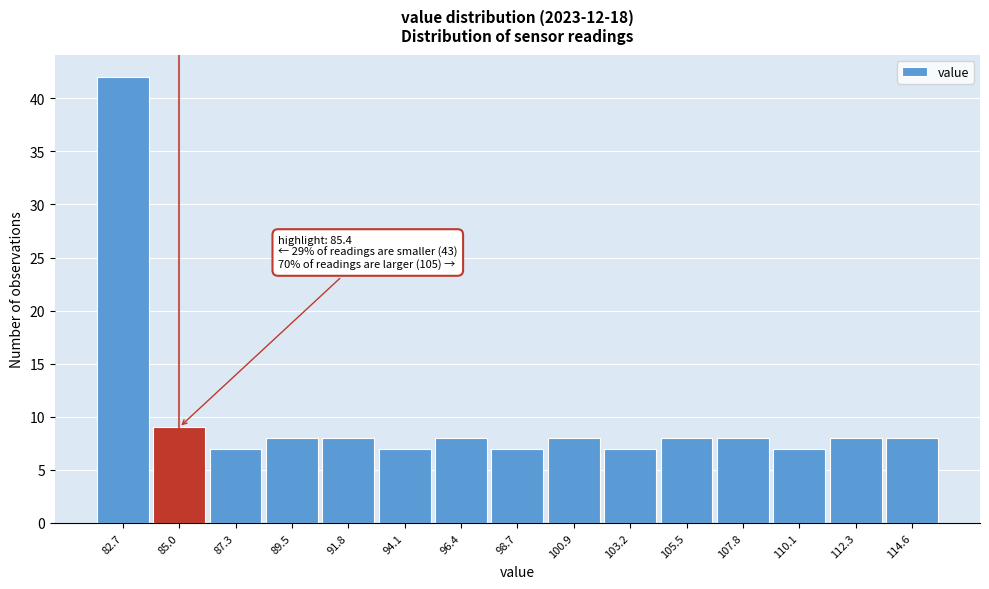

Reading left to right, extract all data points from this chart.

82.7=42	85.0=9	87.3=7	89.5=8	91.8=8	94.1=7	96.4=8	98.7=7	100.9=8	103.2=7	105.5=8	107.8=8	110.1=7	112.3=8	114.6=8